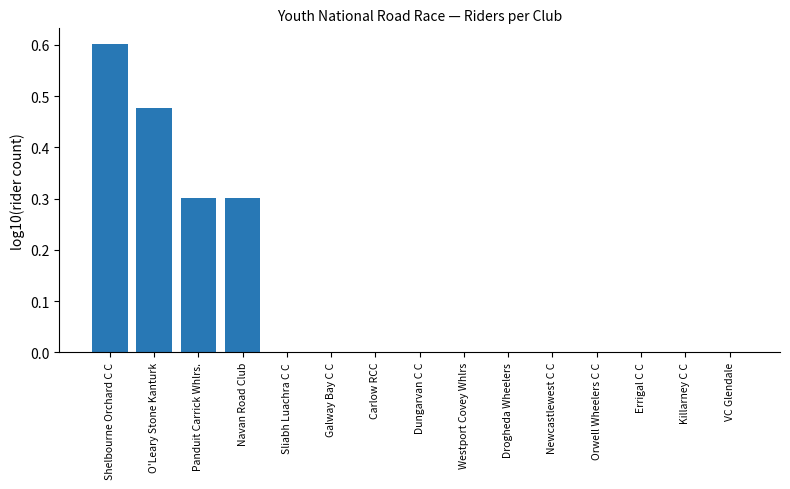

True or false: the data shows 0.2 at Navan Road Club.

False